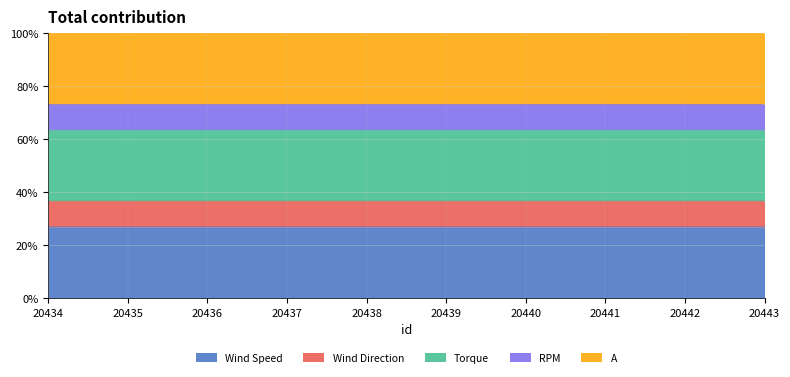

Rank the categories by A value from lowest to highest.

20443, 20442, 20441, 20440, 20439, 20438, 20437, 20436, 20435, 20434